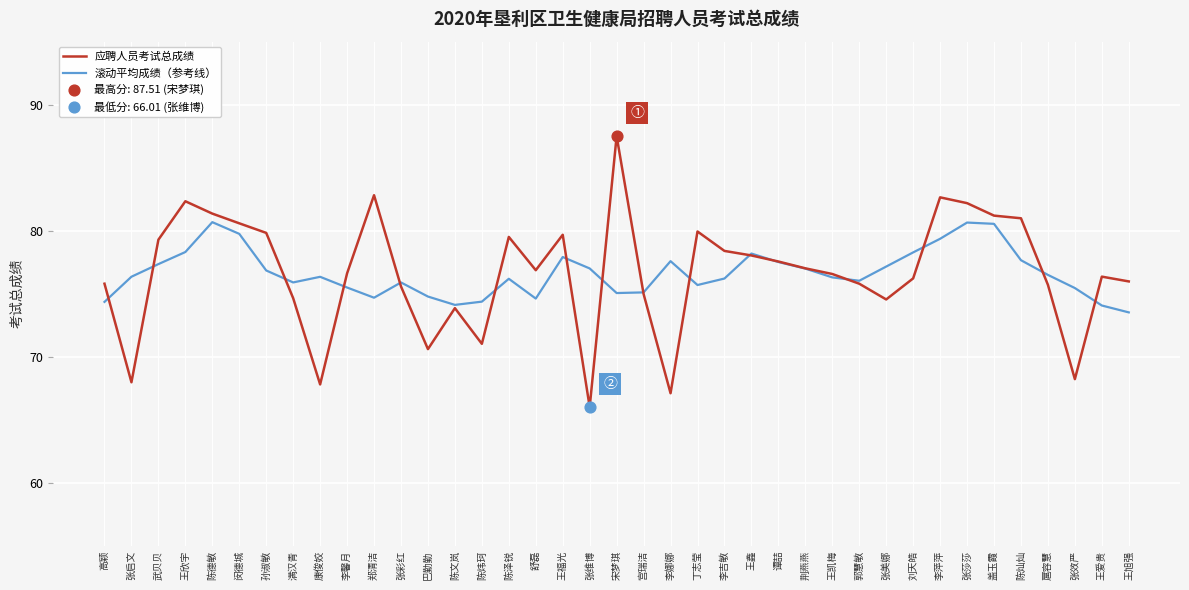

Is the value of 应聘人员考试总成绩 at 陈文岚 greater than the value of 滚动平均成绩（参考线） at 郑清洁?

No